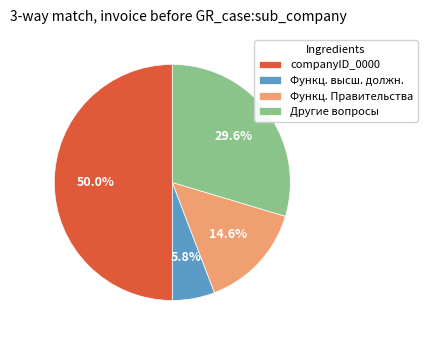

Is Функц. Правительства the majority of the pie?

No